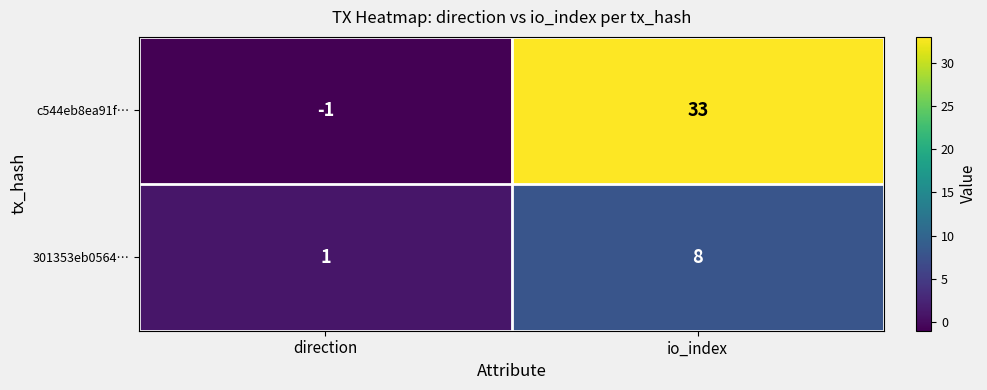

What is the maximum value for c544eb8ea91f…?

33